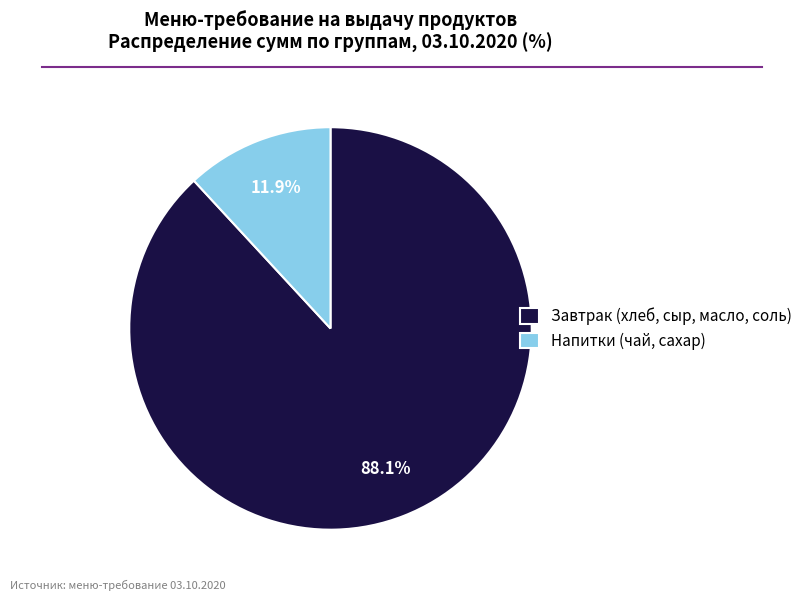

Combined, do Завтрак (хлеб, сыр, масло, соль) and Напитки (чай, сахар) account for over 50%?

Yes